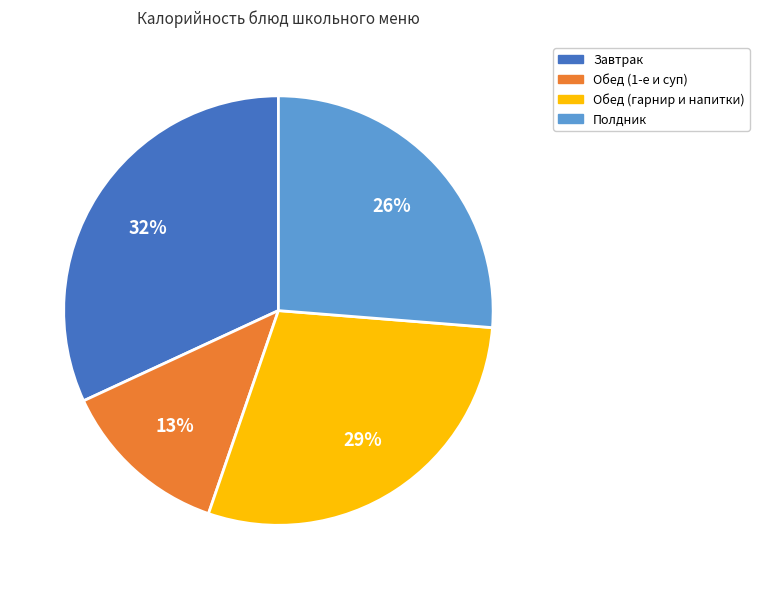

How many slices are in this pie chart?

4